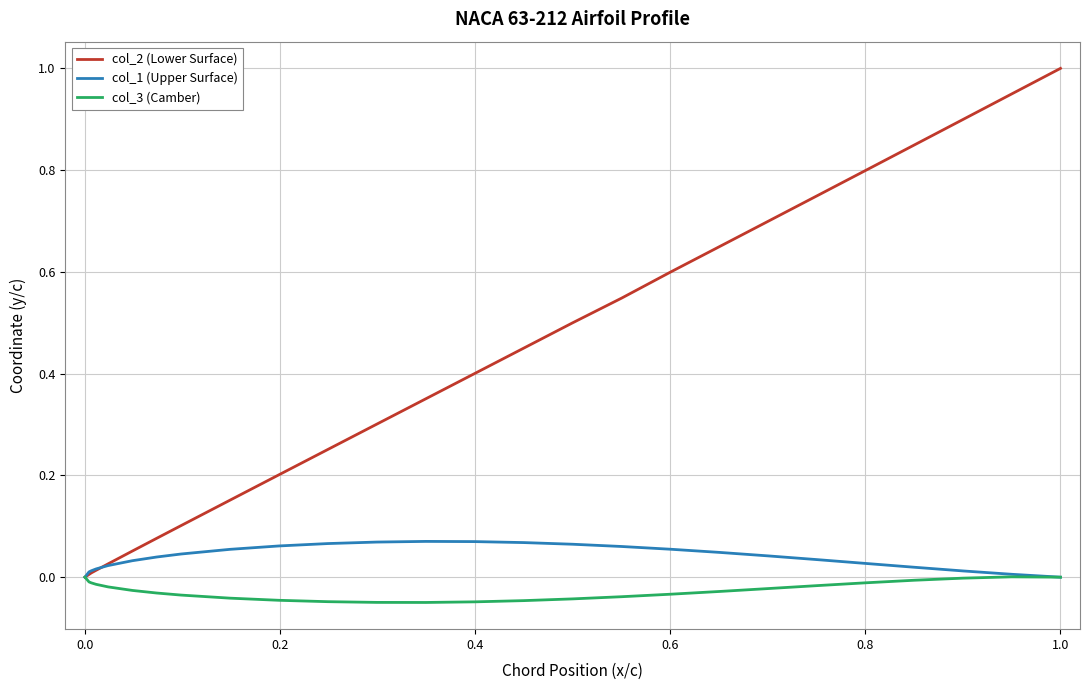

Which series has the largest range (max minus min)?

col_2 (Lower Surface)